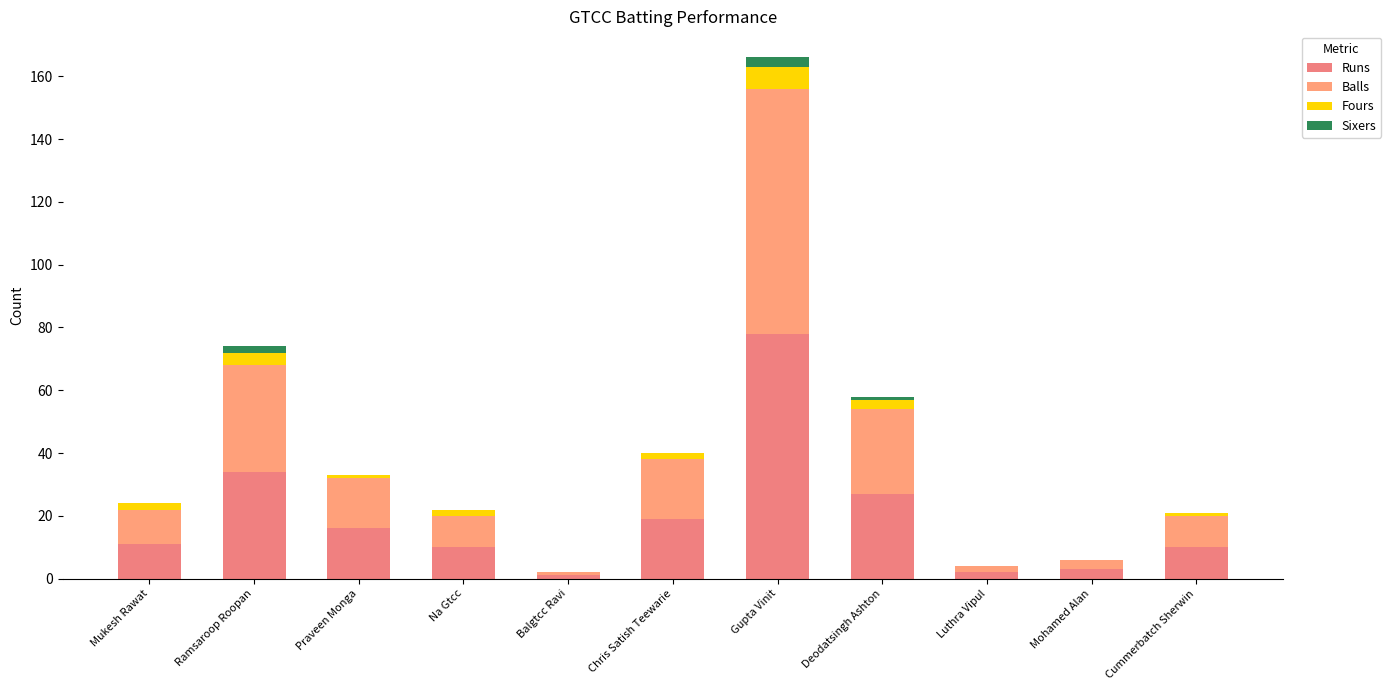

Which series changed the most between Praveen Monga and Cummerbatch Sherwin?

Runs